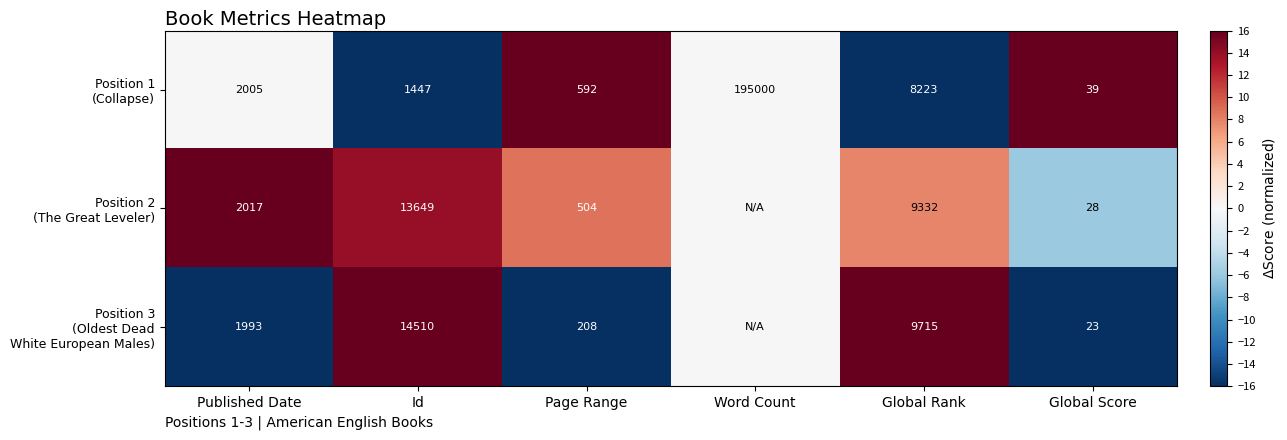

True or false: Position 2 (The Great Leveler) has a value of 8.7 at Page Range.

True